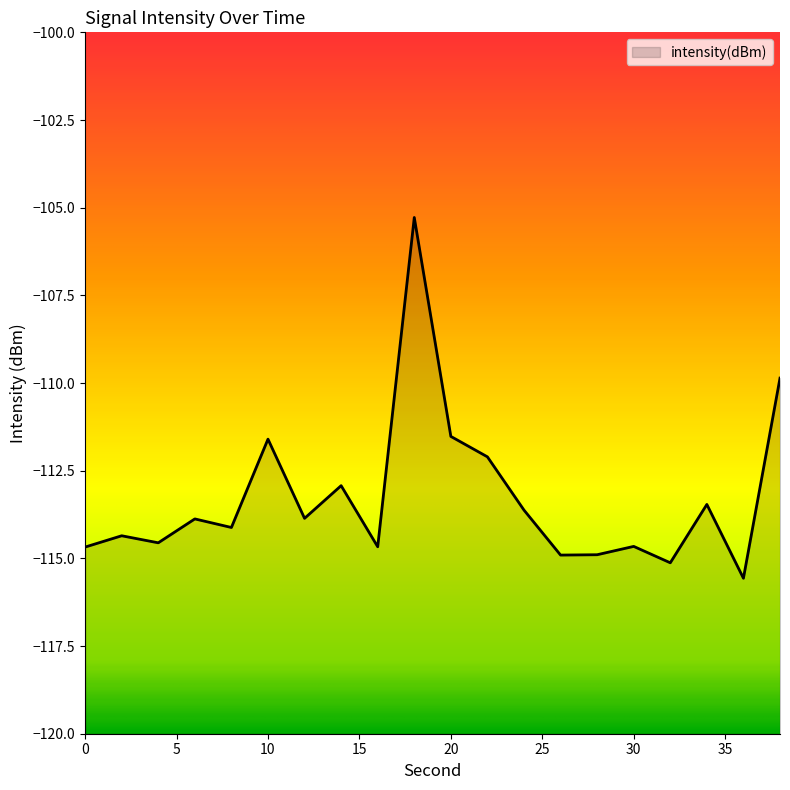

What is the value of the 18th point from the left?

-113.5